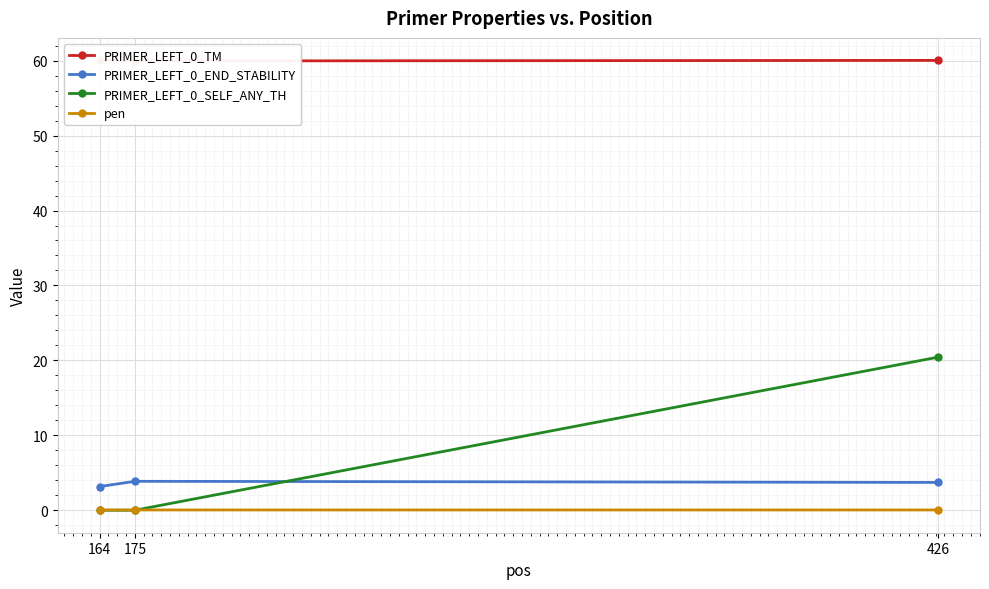

Reading left to right, extract all data points from this chart.

PRIMER_LEFT_0_TM: 164=60.0	175=60.0	426=60.0
PRIMER_LEFT_0_END_STABILITY: 164=3.2	175=3.9	426=3.7
PRIMER_LEFT_0_SELF_ANY_TH: 164=0.0	175=0.0	426=20.4
pen: 164=0.0	175=0.0	426=0.0